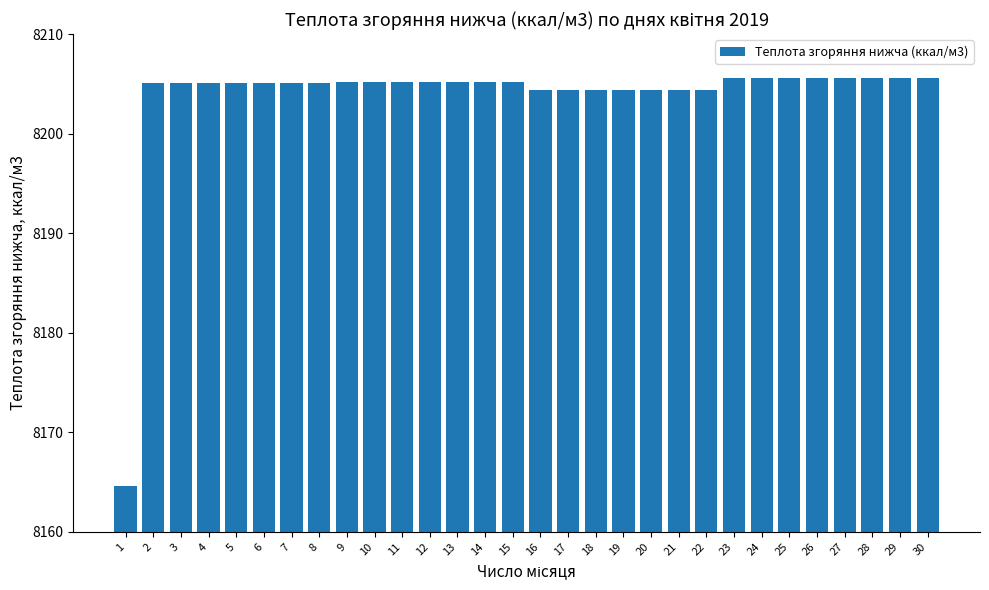

The chart shows a value of 8205.1 at 4. True or false?

True